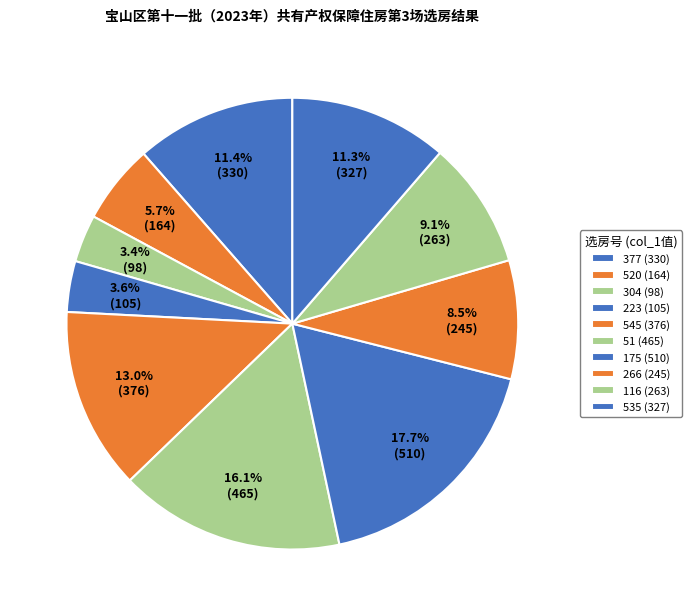

To the nearest percent, what is the average slice percentage?

10%